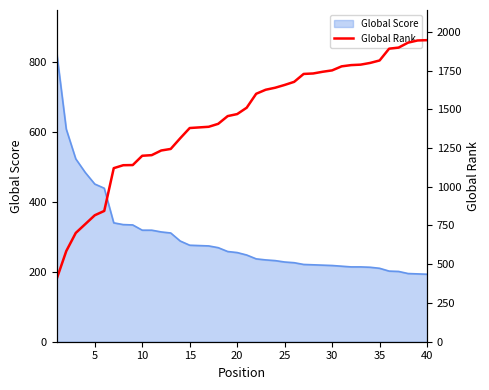

The value of Global Score at 15 is 276. True or false?

True